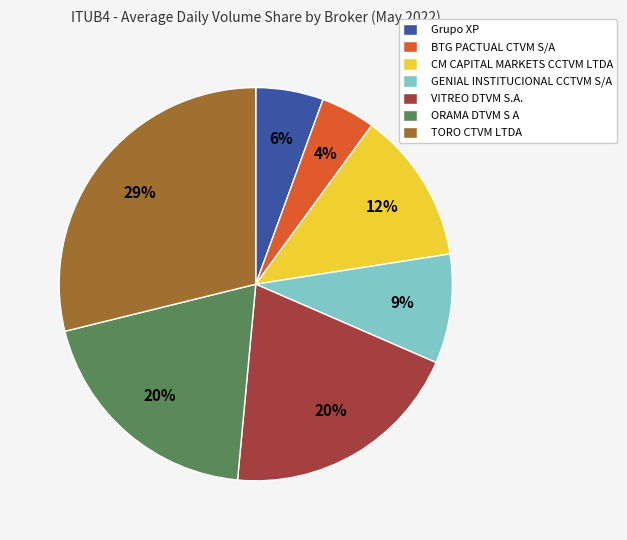

Count the number of slices in the pie.

7